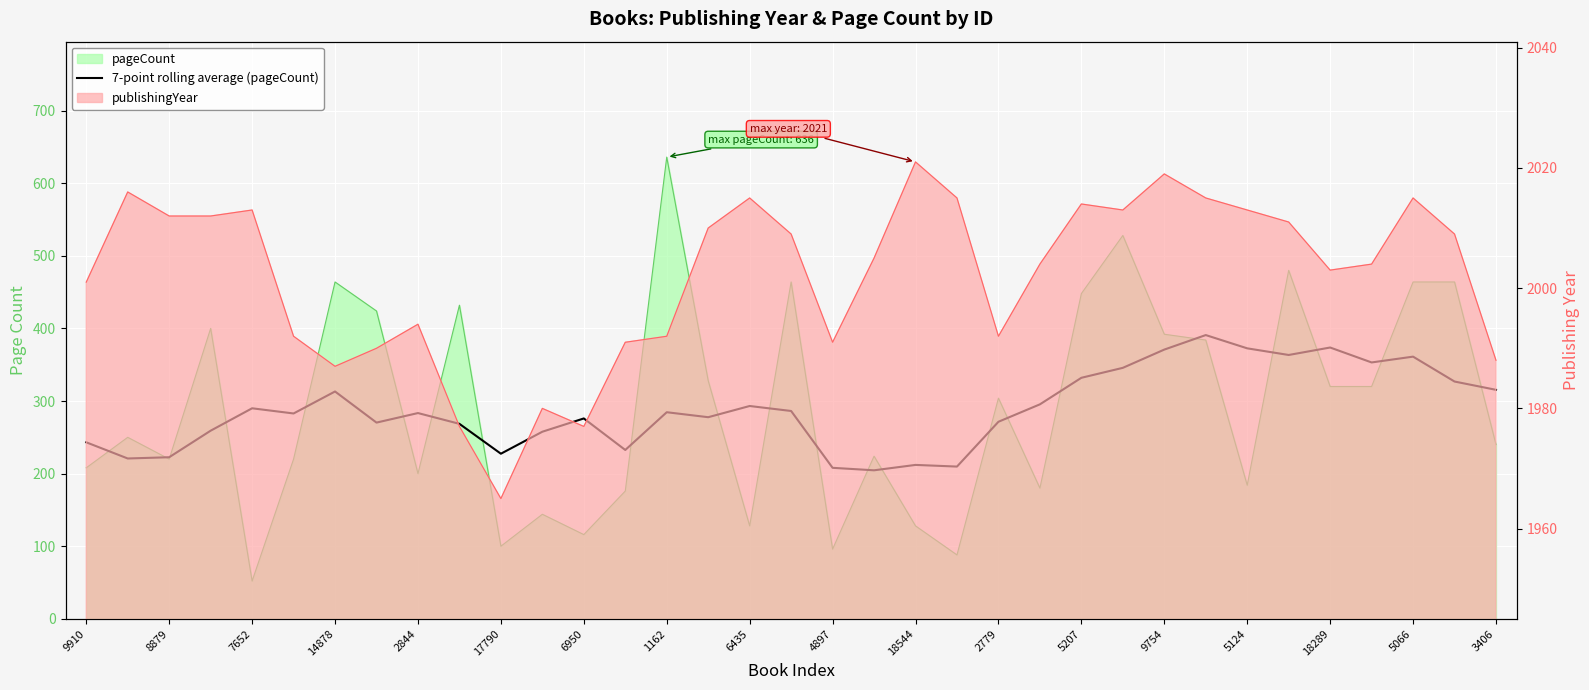

What is the approximate value at 7652?

290.0